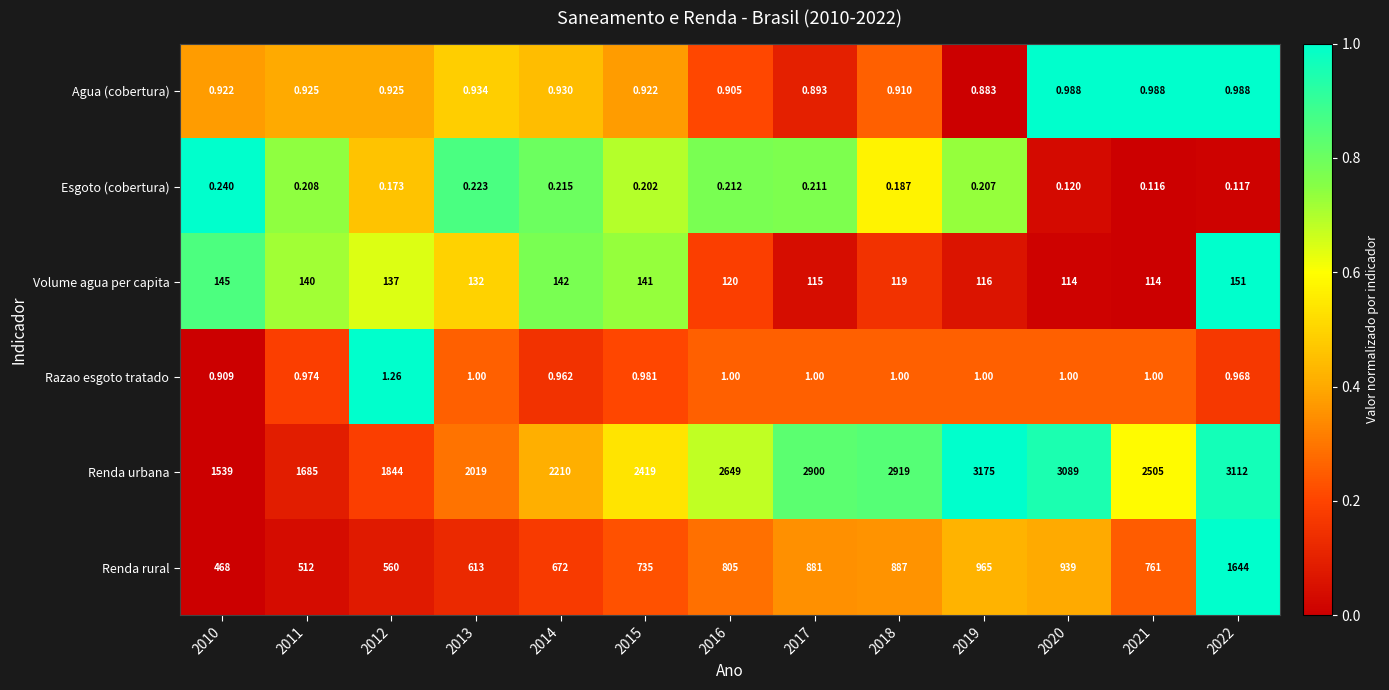

Is the value of Renda urbana at 2022 greater than the value of Agua (cobertura) at 2020?

Yes